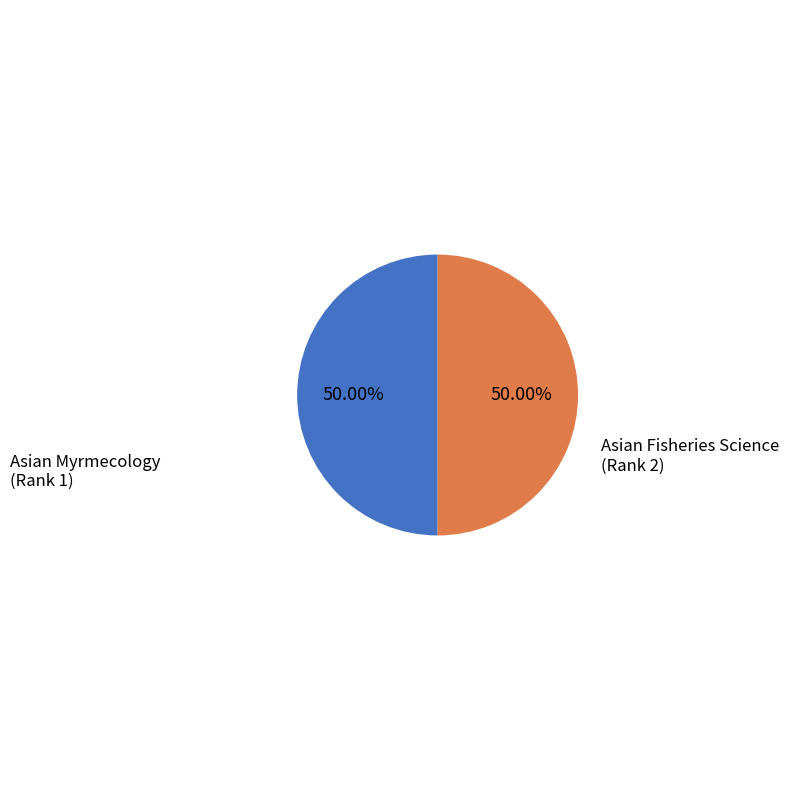

How many slices are in this pie chart?

2